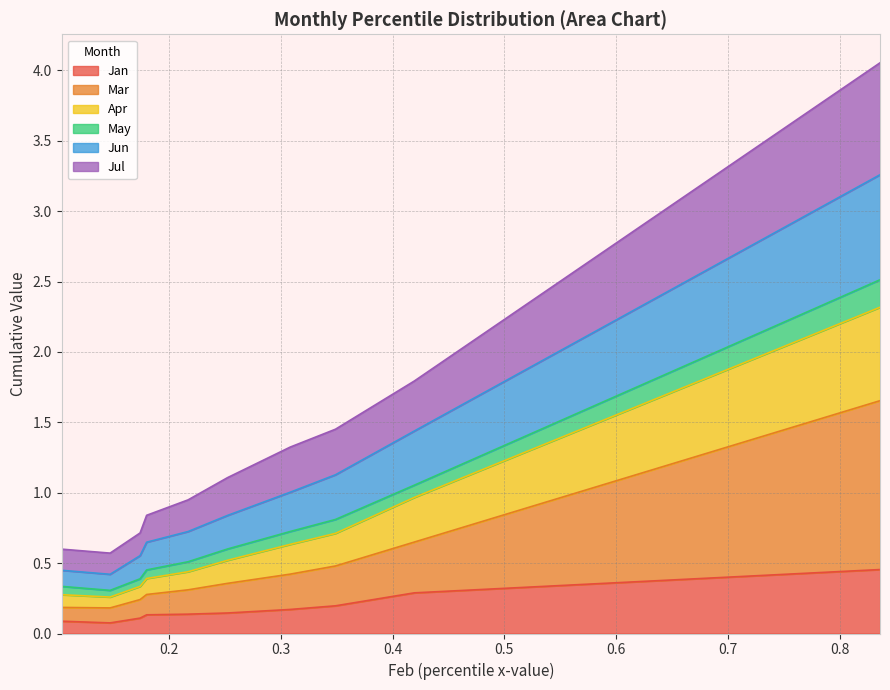

True or false: Jan has more than 0 interior local peaks.

False